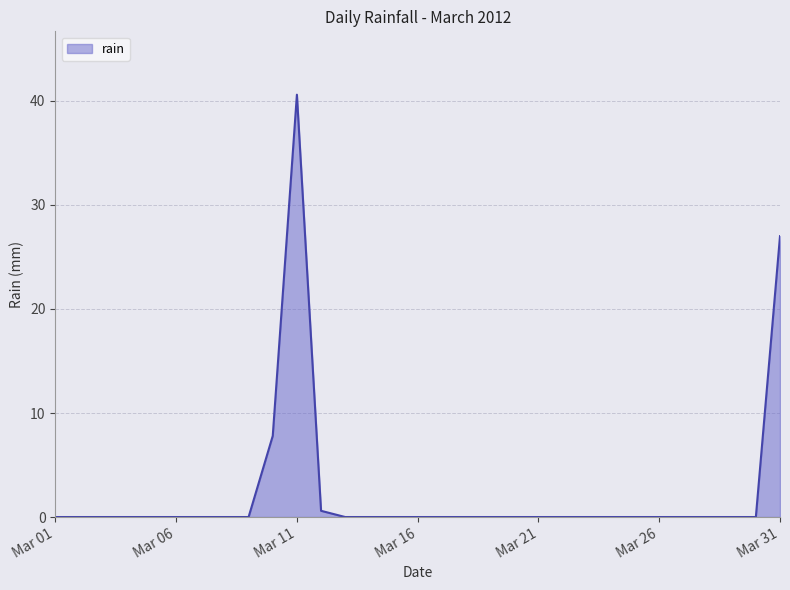

How many distinct data groups are displayed?

1